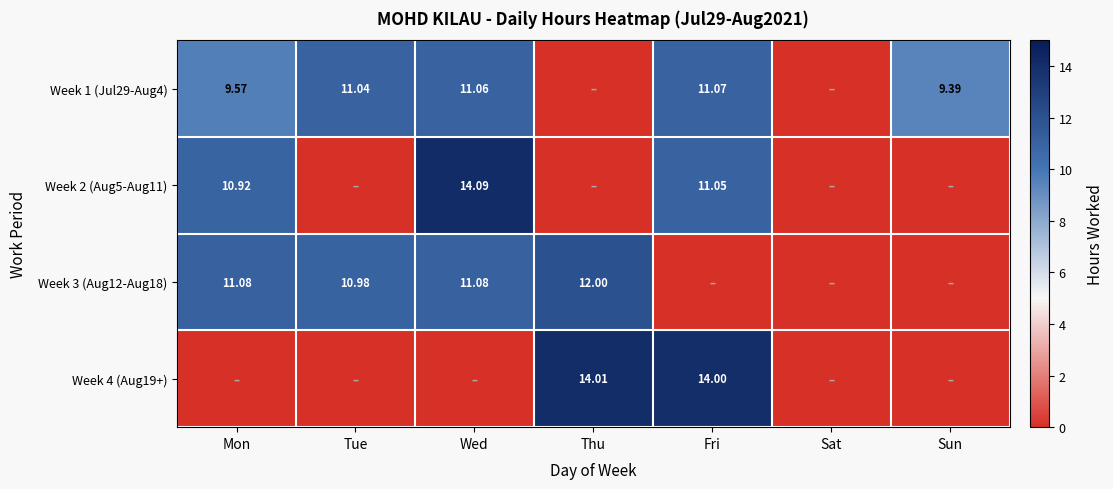

Count the number of categories in the chart.

7